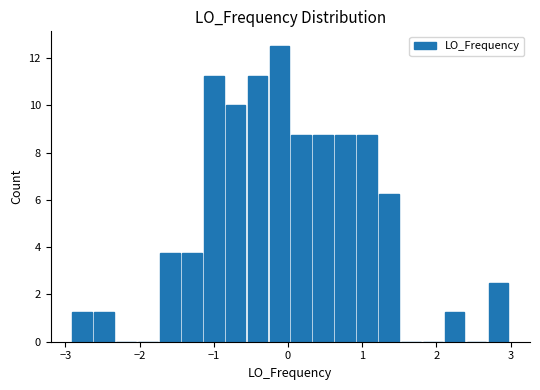

Around what value on the x-axis is the tallest bar? Give the approximate position of its centre, as read against the axis.

-0.1